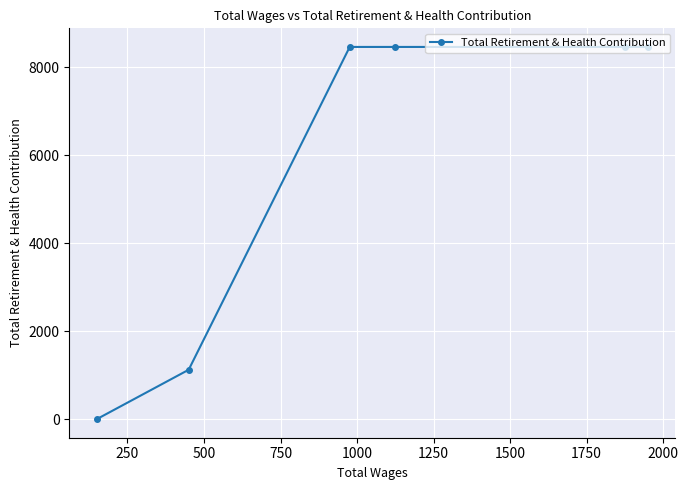

How many lines are shown in the chart?

1